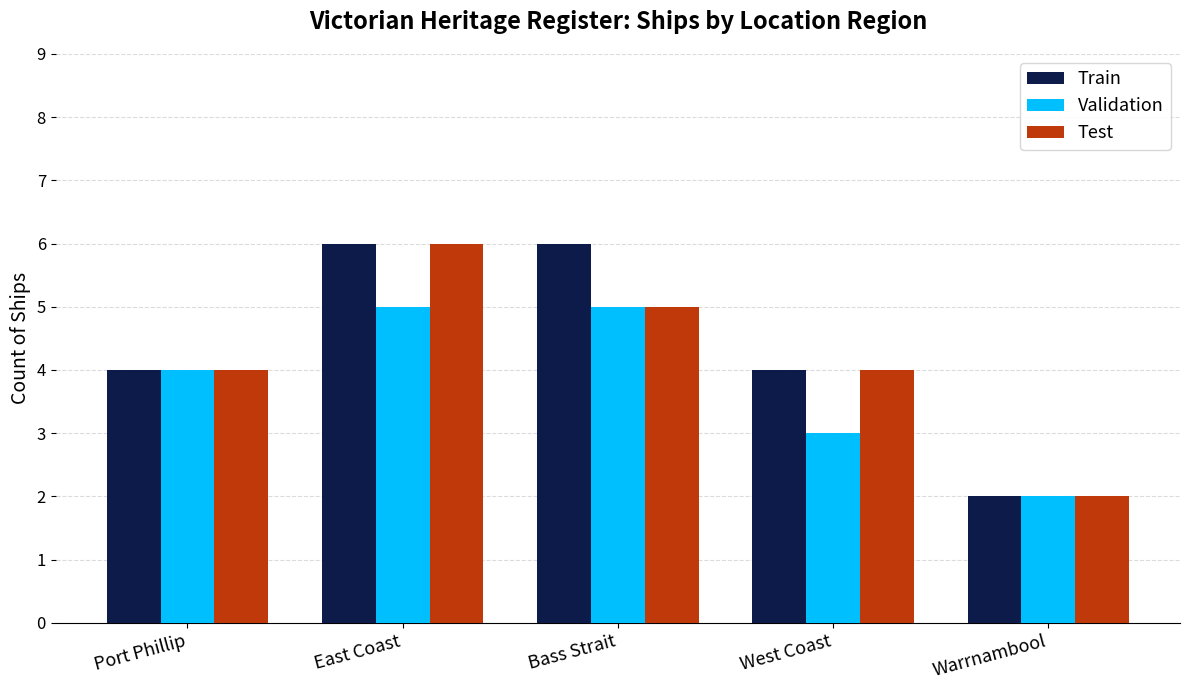

Is it true that Train equals 4 at Port Phillip?

True